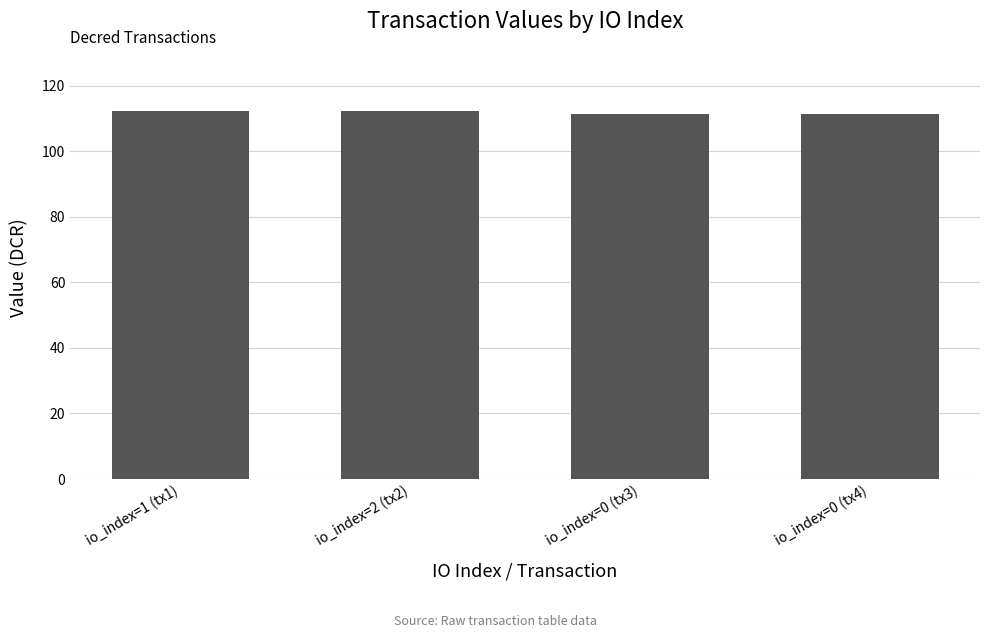

What position from the right is io_index=2 (tx2)?

3